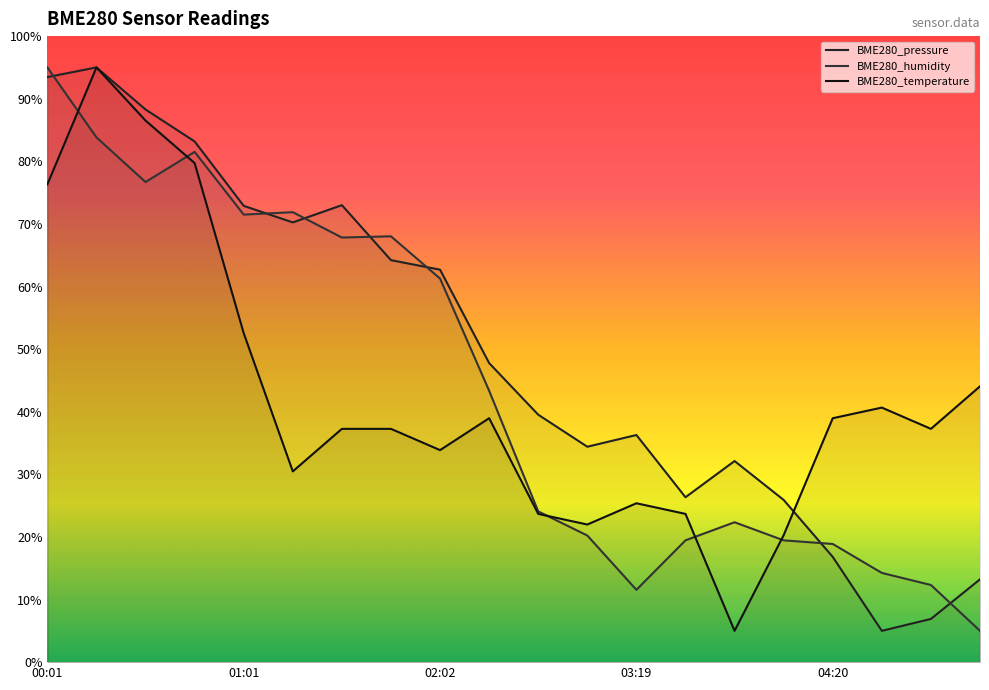

What is the difference between the maximum and minimum values in the BME280_humidity series?

90.0